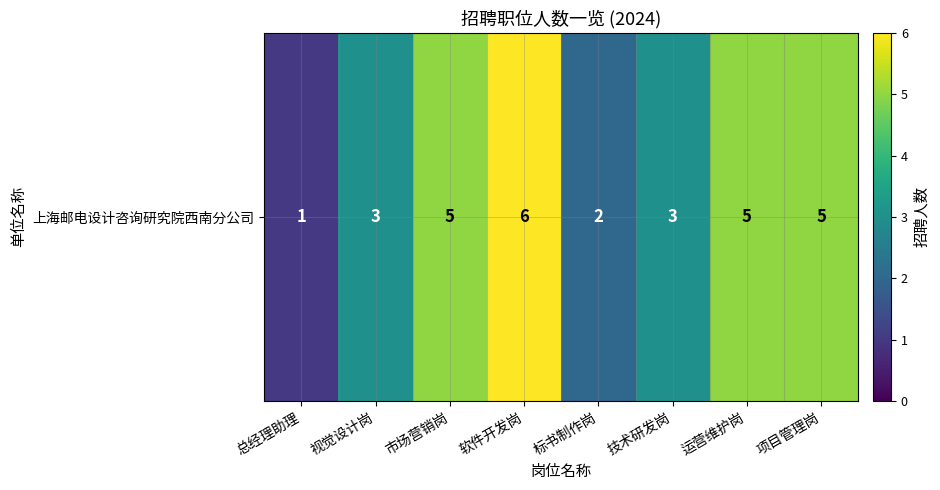

True or false: the data shows 6 at 软件开发岗.

True